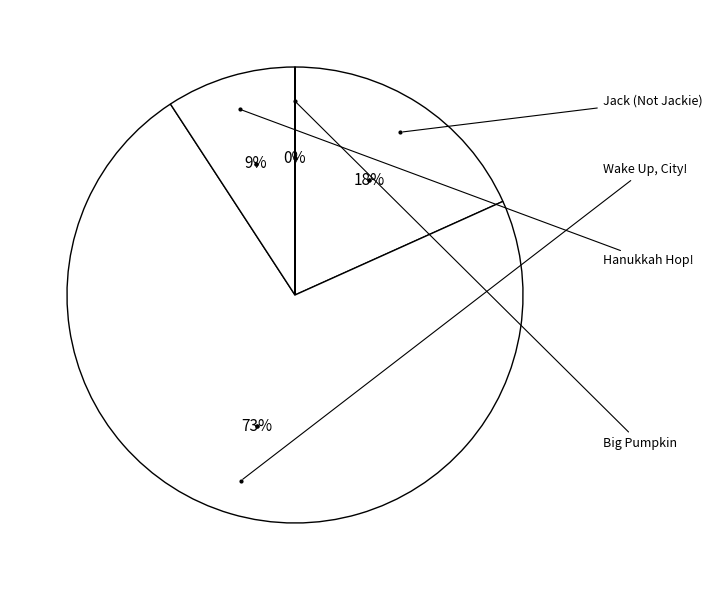

How many segments does this pie chart have?

4